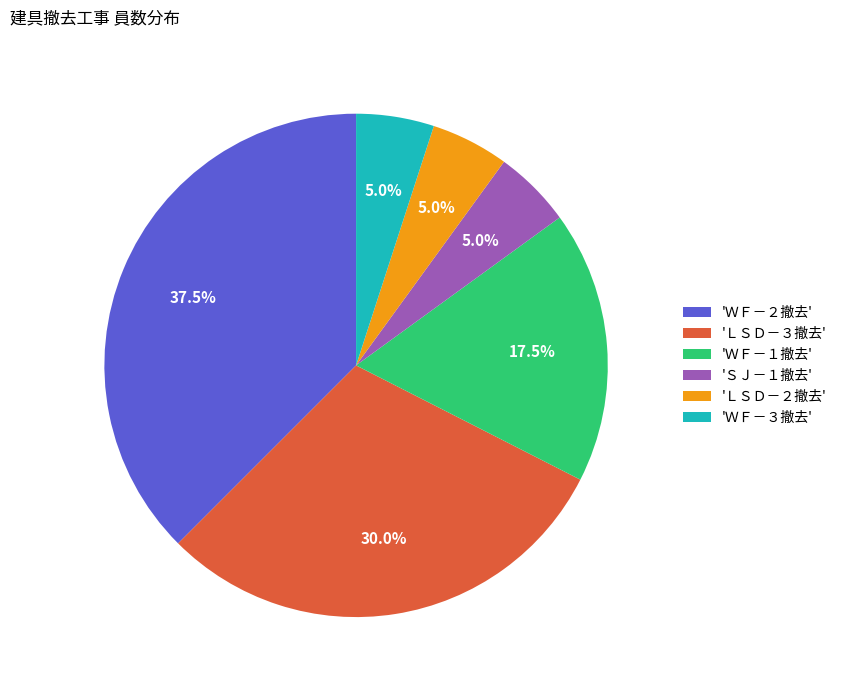

What is the largest slice in the pie chart?

'ＷＦ－２撤去'